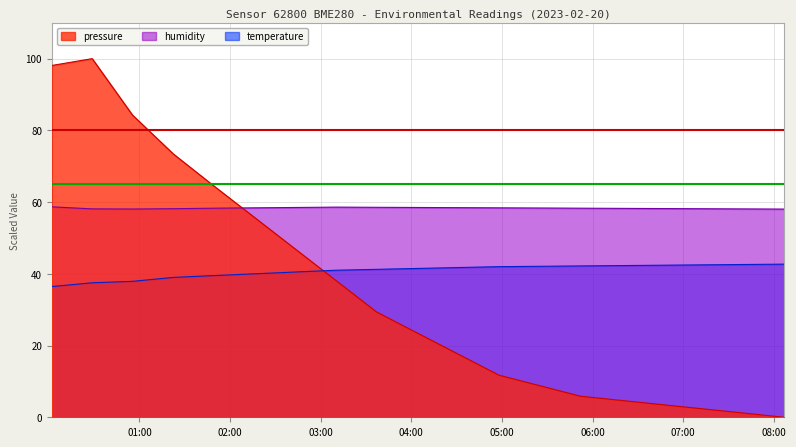

At which category does pressure reach its first local peak?

00:28